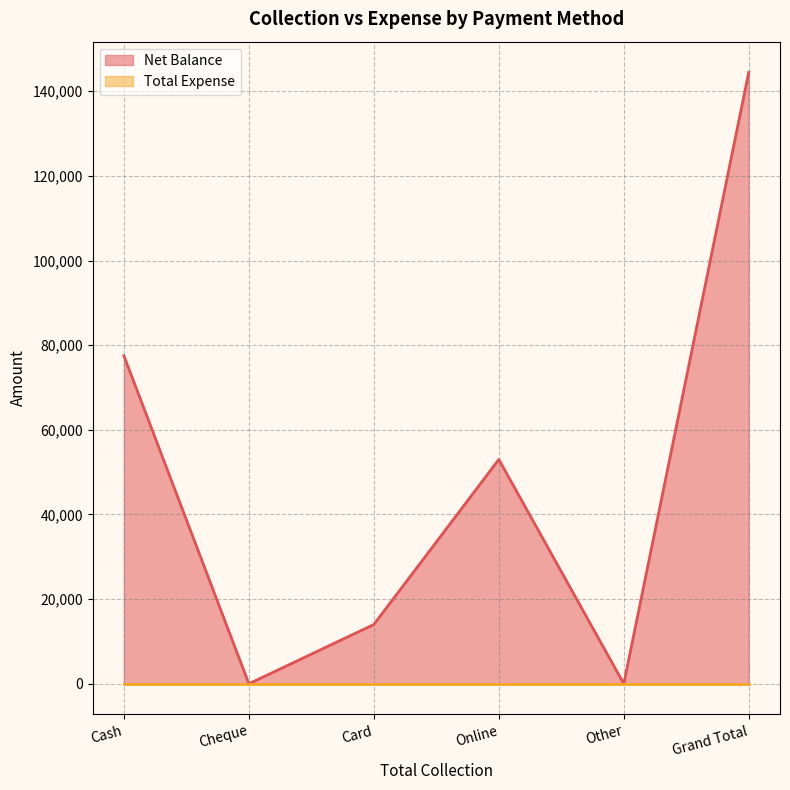

At which category does the data reach its first local peak?

Online